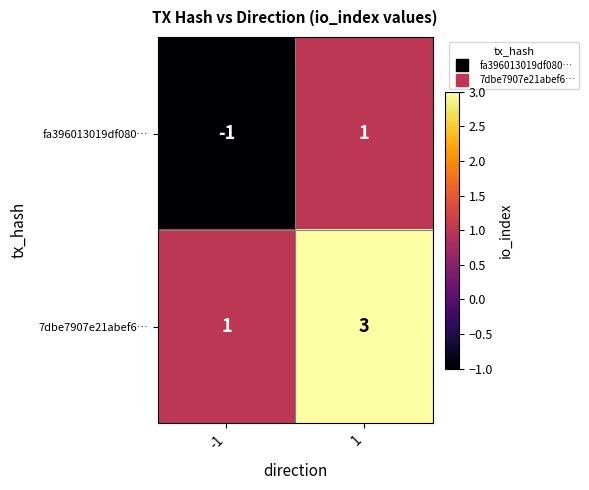

The value of fa396013019df080… at 1 is 1. True or false?

True